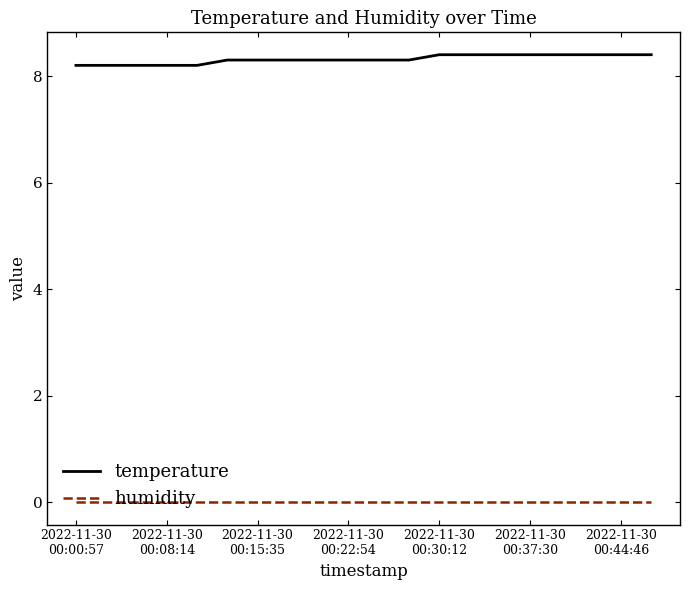

Which series has the largest total across all categories?

temperature